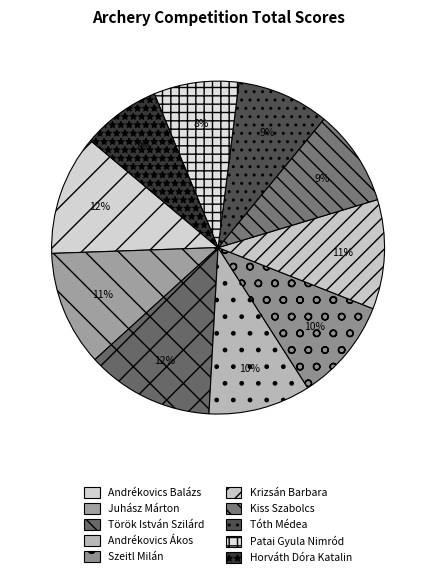

Is the sum of Szeitl Milán and Juhász Márton greater than half?

No